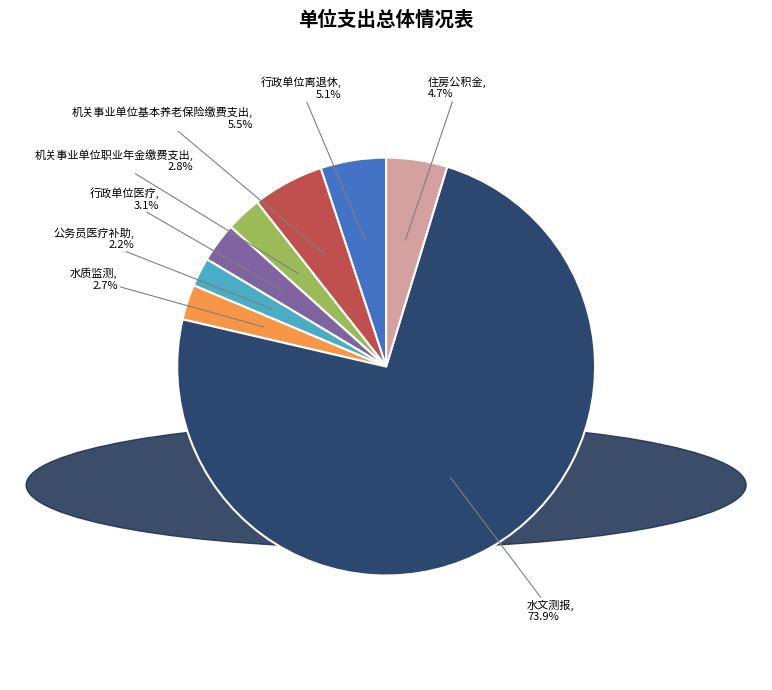

Does 水文测报 account for over 50% of the chart?

Yes